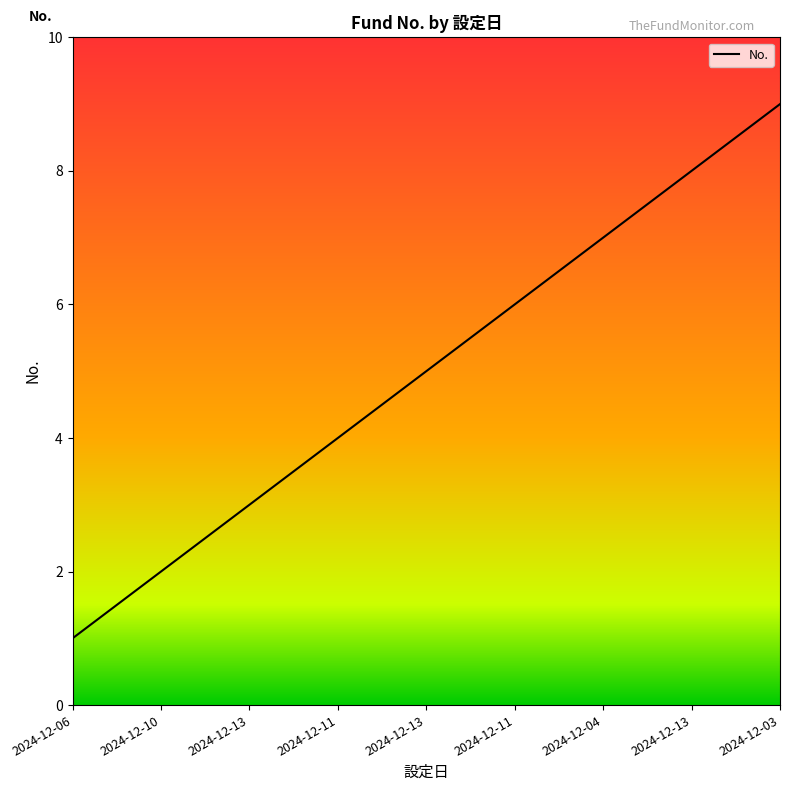

At which category does the chart reach its minimum across all series?

2024-12-06